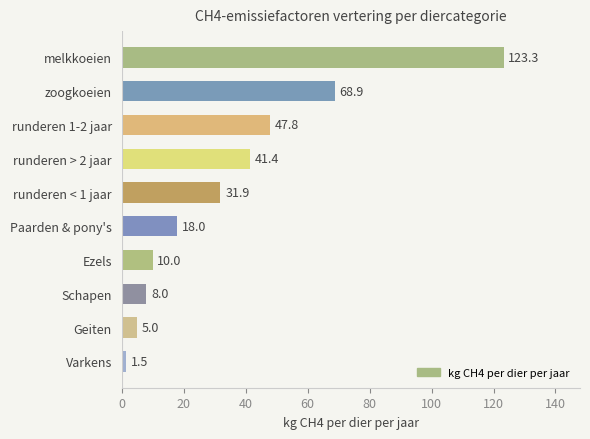

Rank the categories by value from lowest to highest.

Varkens, Geiten, Schapen, Ezels, Paarden & pony's, runderen < 1 jaar, runderen > 2 jaar, runderen 1-2 jaar, zoogkoeien, melkkoeien